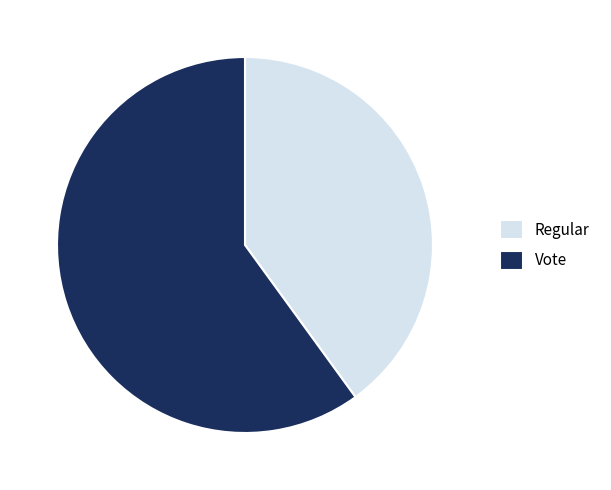

Approximately how many times larger is the value at Regular compared to Vote?

0.7